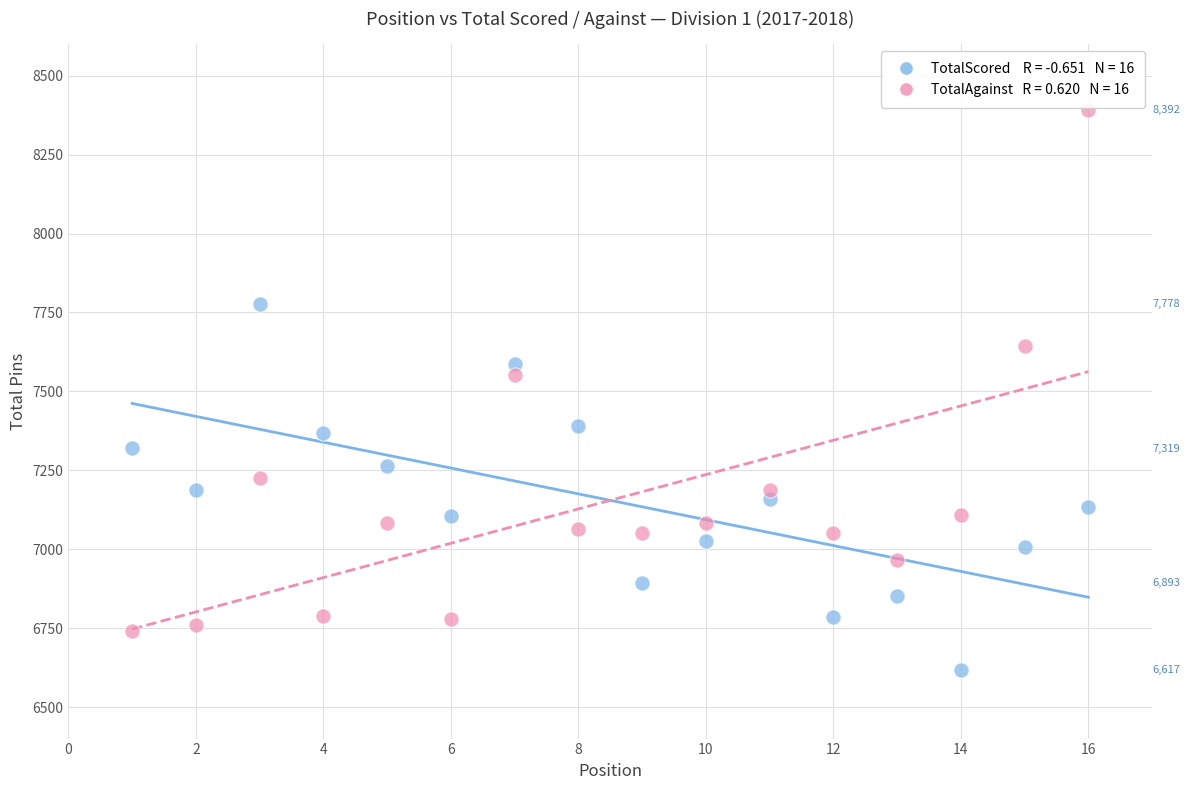

Across all series, what Y value is closest to 7504?

7552